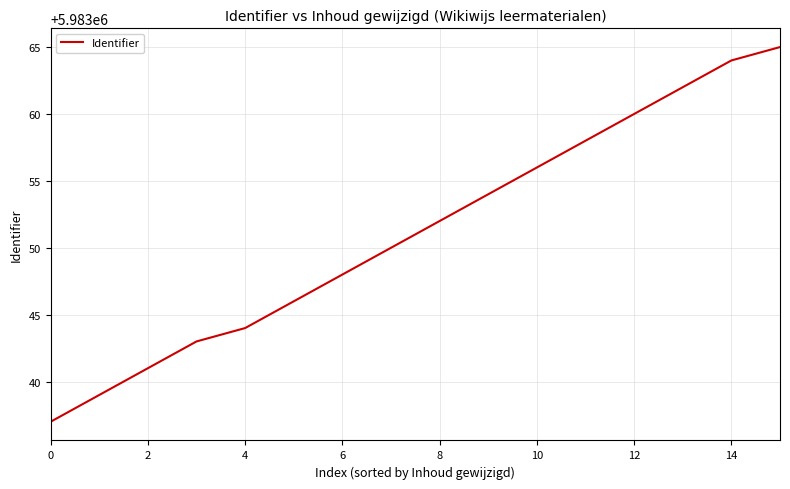

What is the difference between the maximum and minimum values?

28